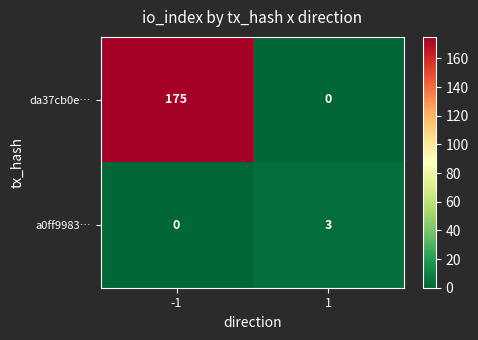

Which series changed the most between -1 and 1?

da37cb0e…